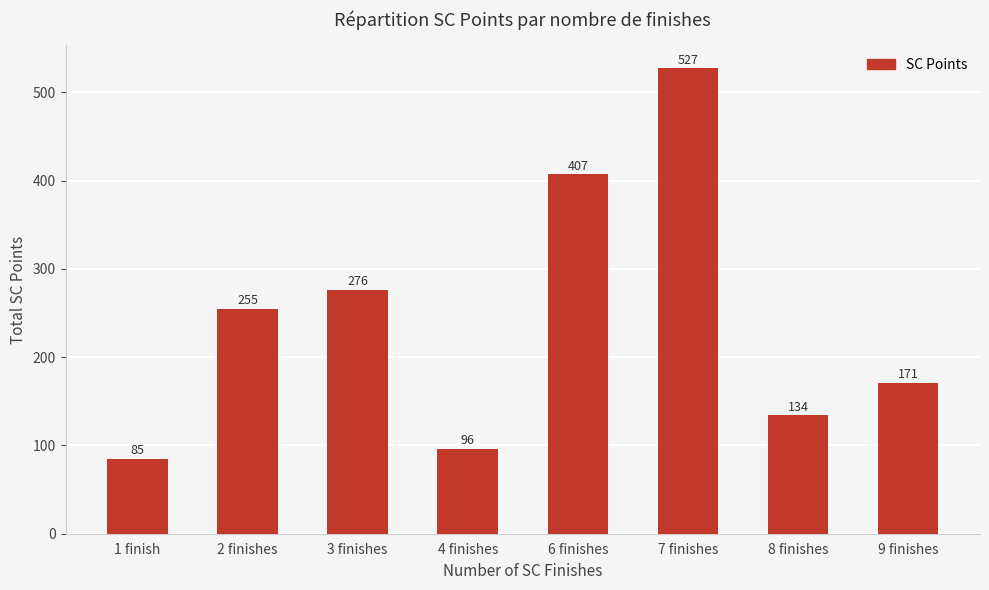

The value at 2 finishes is 90. True or false?

False